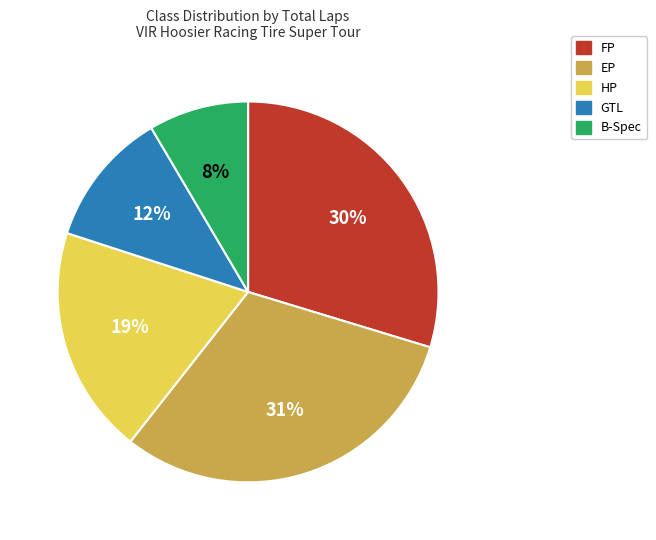

Count the number of slices in the pie.

5